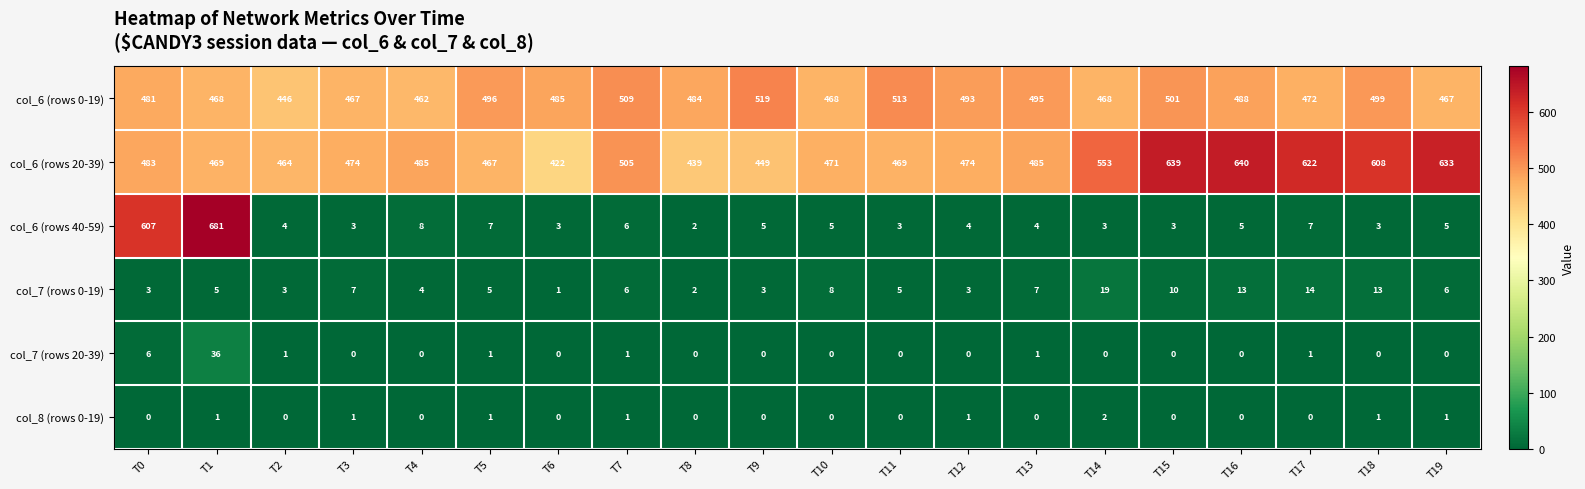

At how many categories does at least one series exceed 94?

20